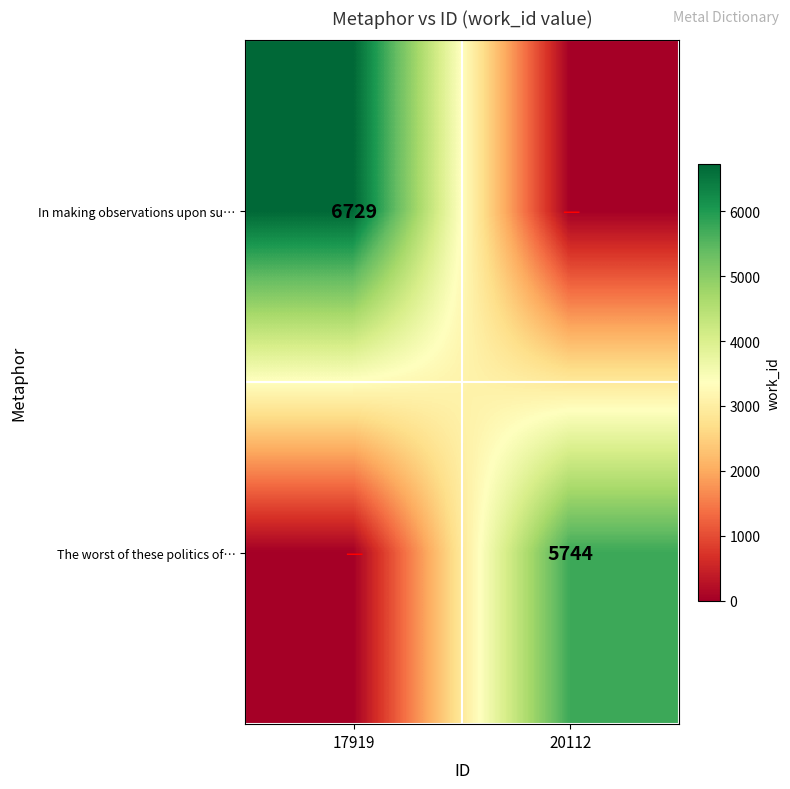

True or false: The worst of these politics of… has a value of 5744 at 20112.

True